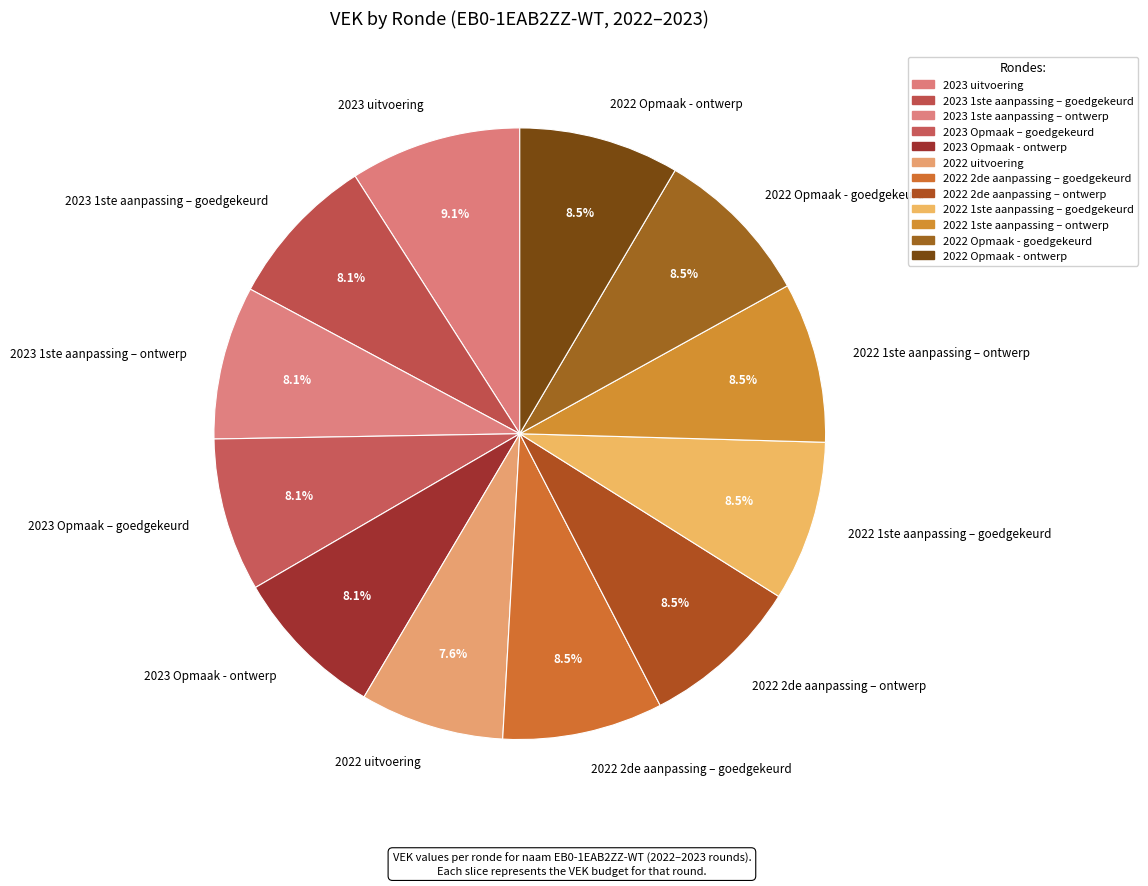

Is 2022 2de aanpassing – goedgekeurd the majority of the pie?

No